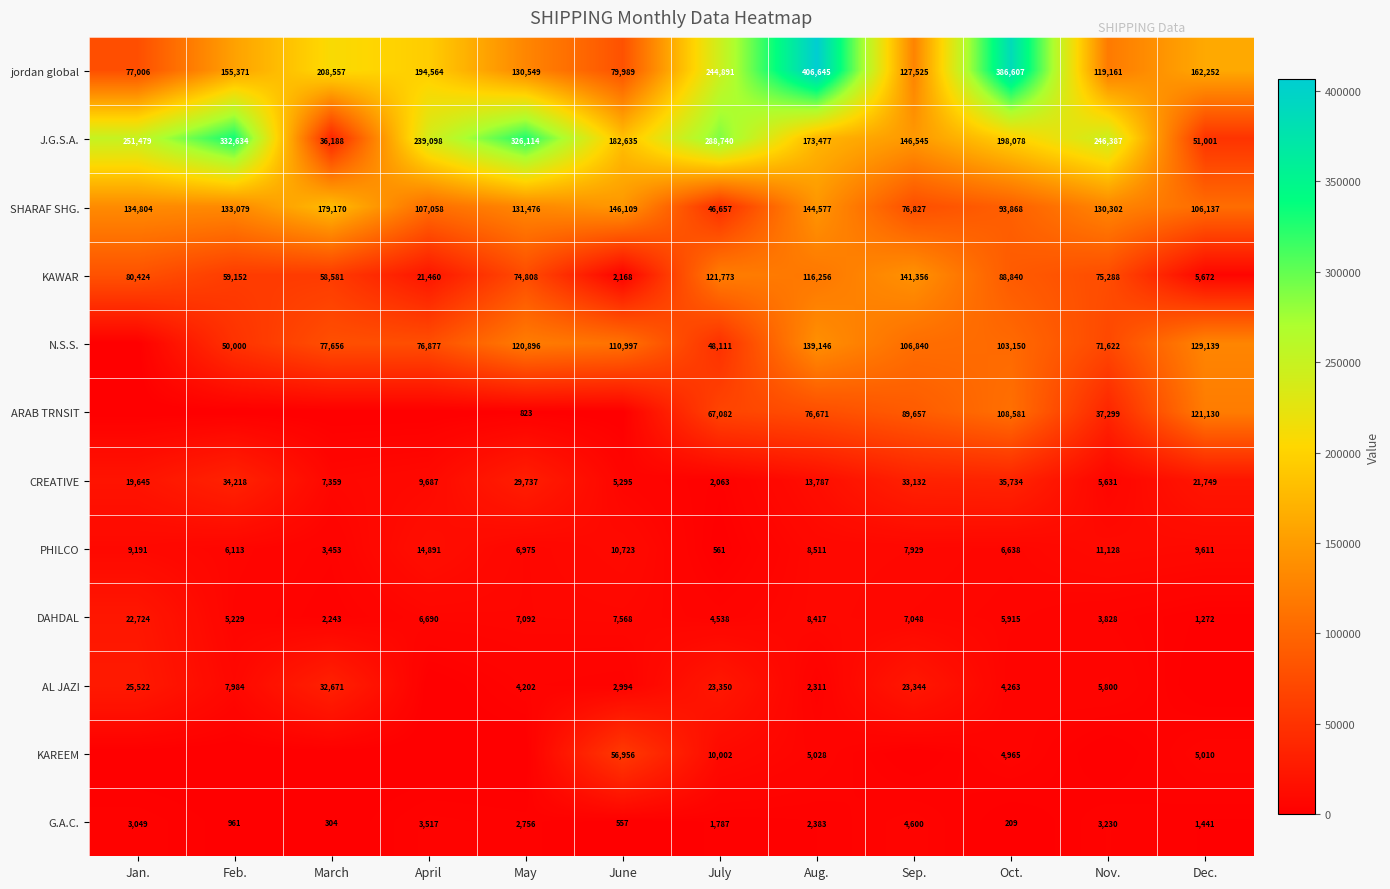

The AL JAZI series shows 7644 at Sep.. True or false?

False